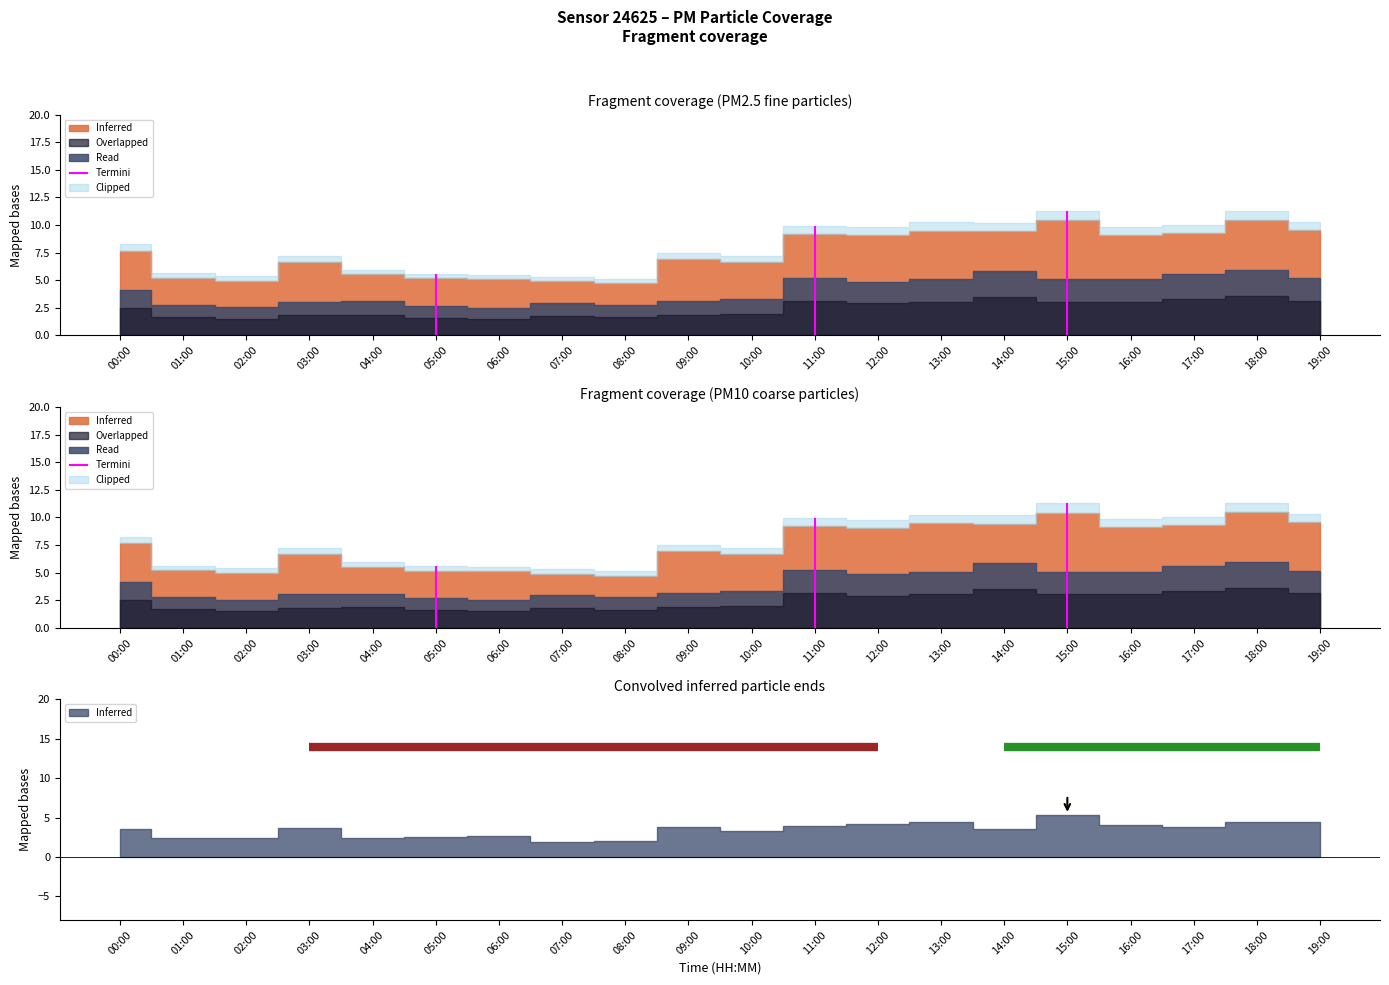

The P1 series shows 8.9 at 06:00. True or false?

False